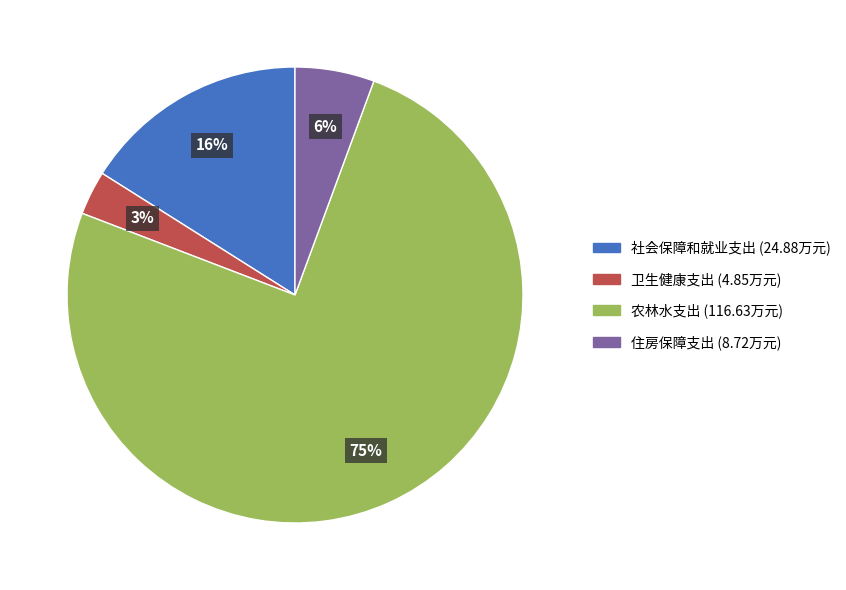

To the nearest percent, what percentage of the pie is 住房保障支出?

6%